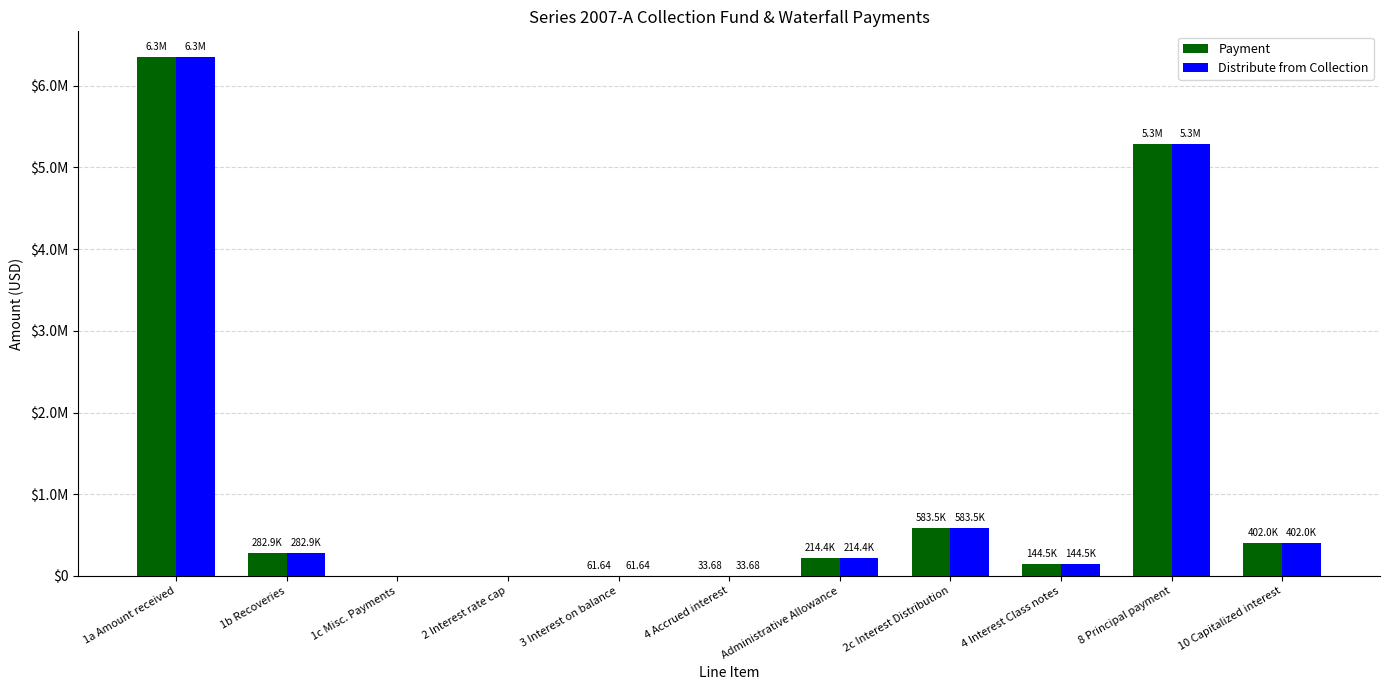

What are all the series names shown in the legend?

Payment, Distribute from Collection